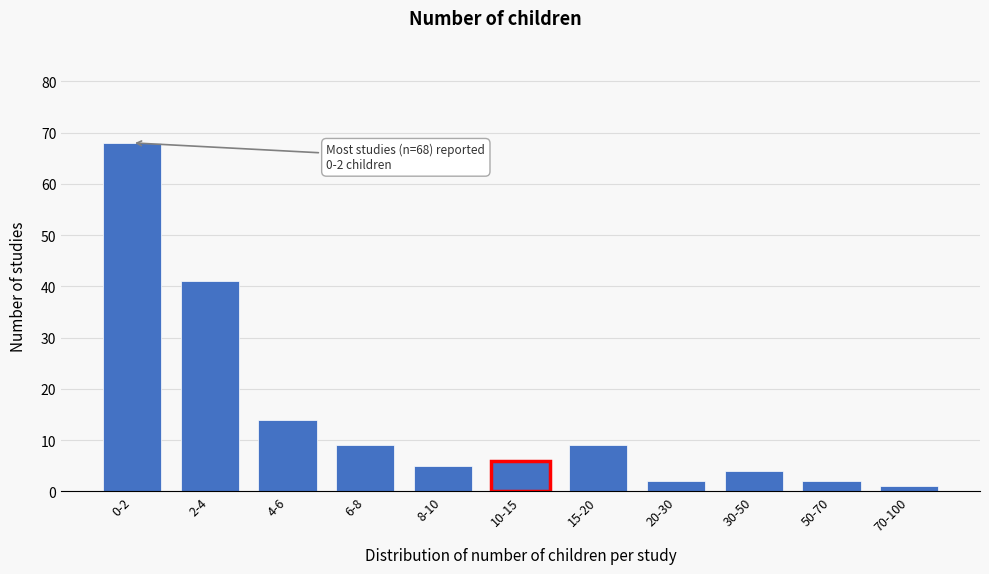

Reading left to right, extract all data points from this chart.

68	41	14	9	5	6	9	2	4	2	1